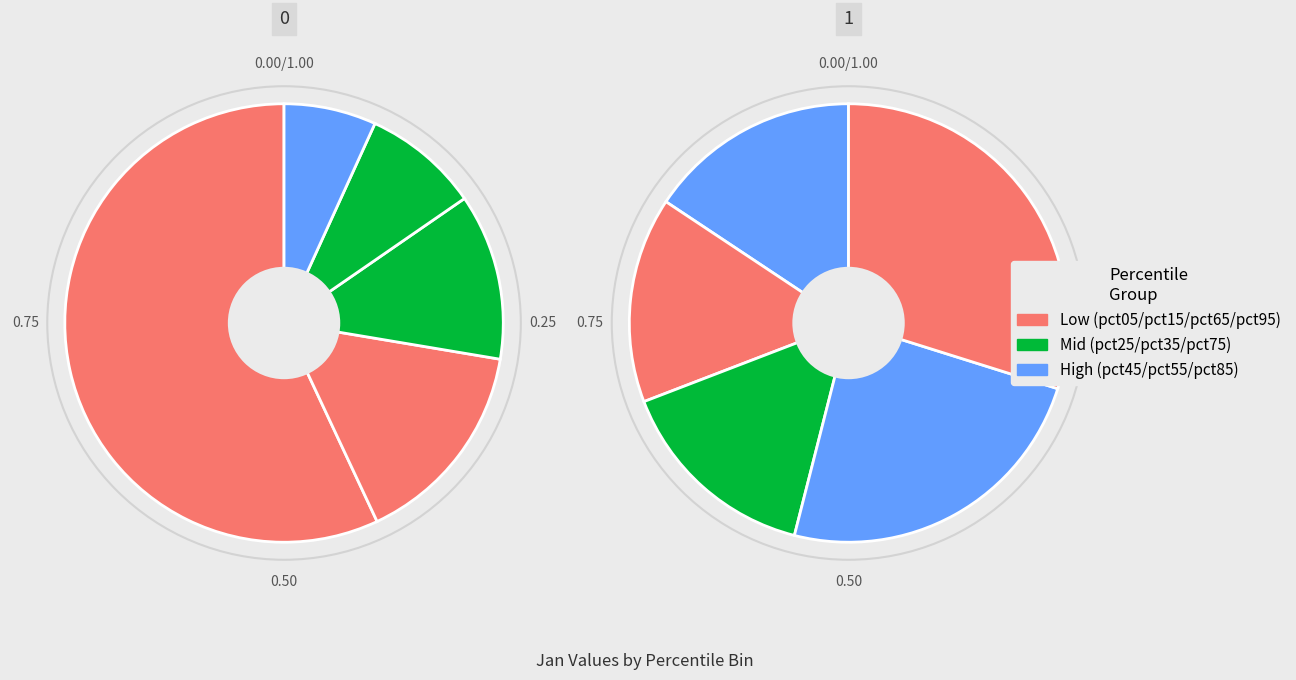

Does pct75 represent more than half of the total?

No